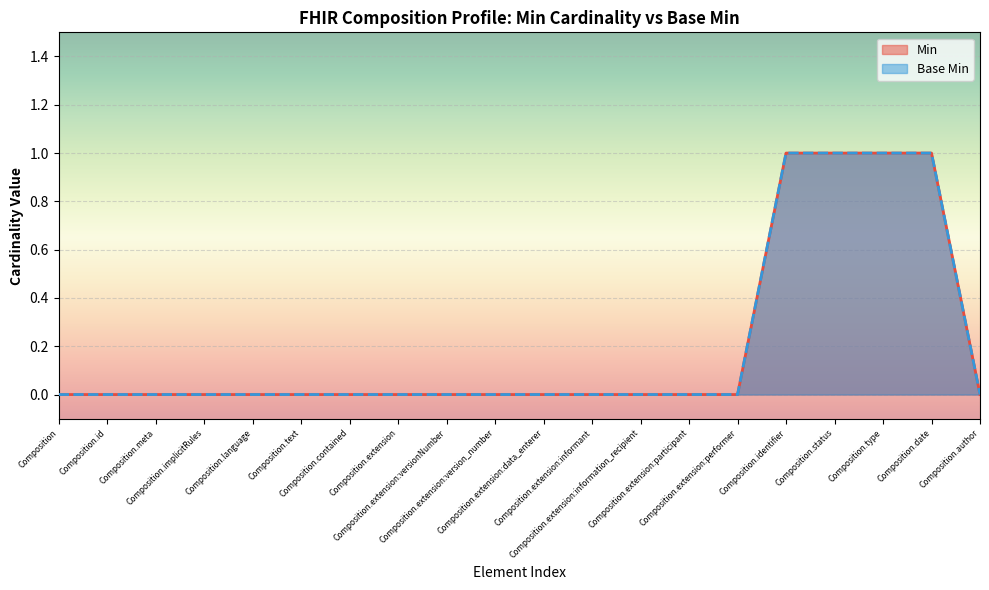

What is the difference between the second highest and second lowest values in the Min series?

1